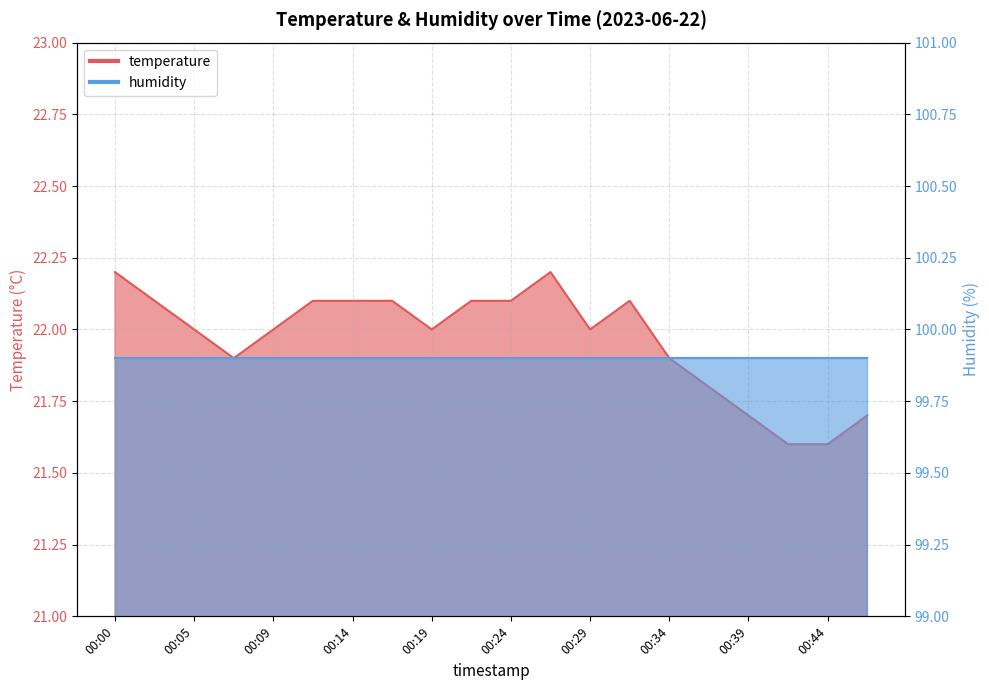

What is the average value?

22.0